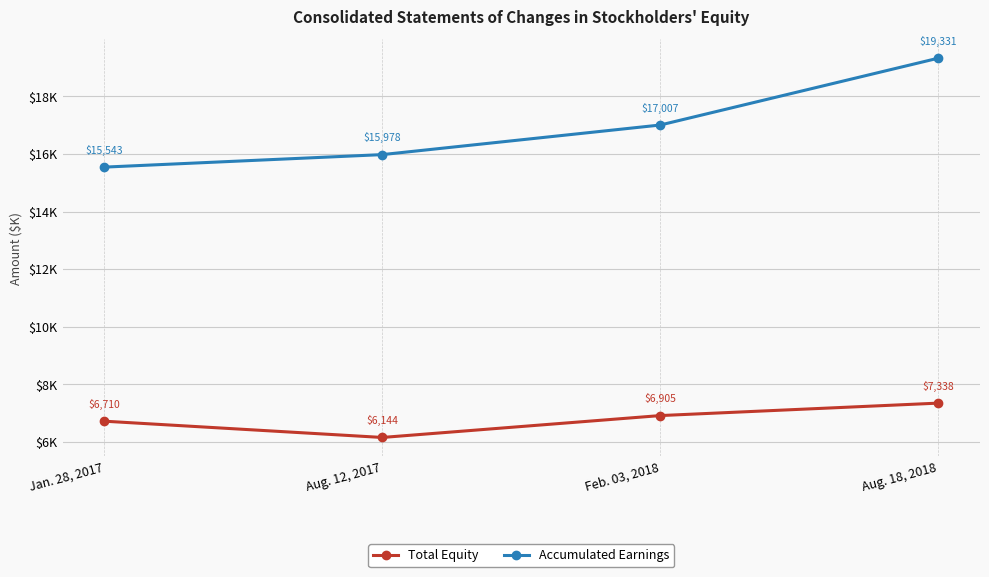

What are all the series names shown in the legend?

Total Equity, Accumulated Earnings